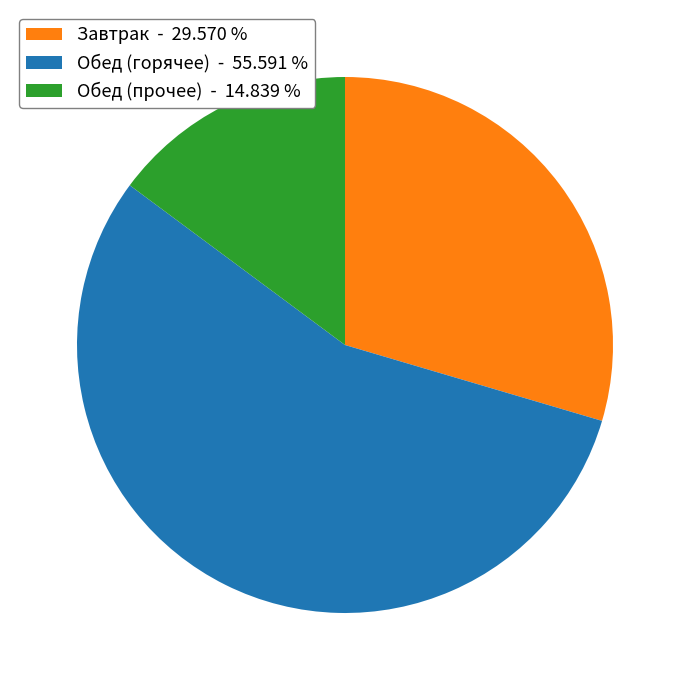

Which has a higher value, Завтрак - 29.570 % or Обед (горячее) - 55.591 %?

Обед (горячее) - 55.591 %